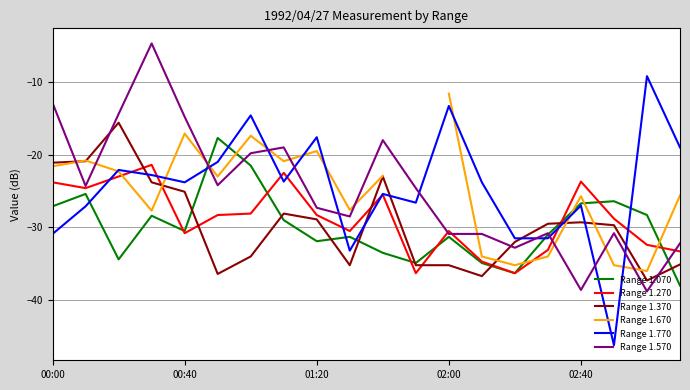

At how many categories does at least one series exceed -29?

18